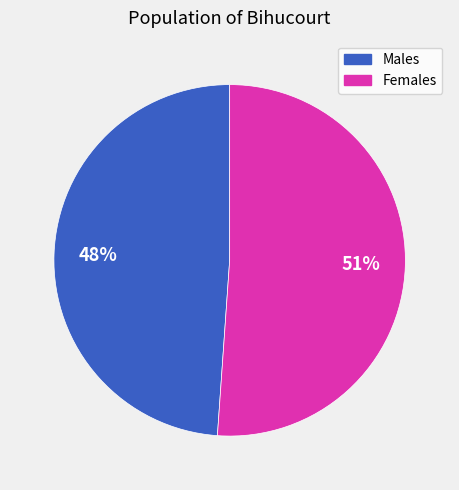

Is 1 the majority of the pie?

No